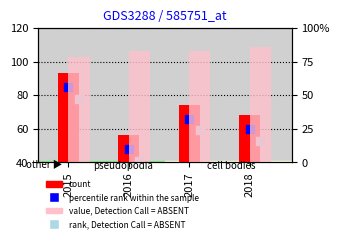

Is the value of count at 2017 greater than the value of rank, Detection Call = ABSENT at 2016?

Yes